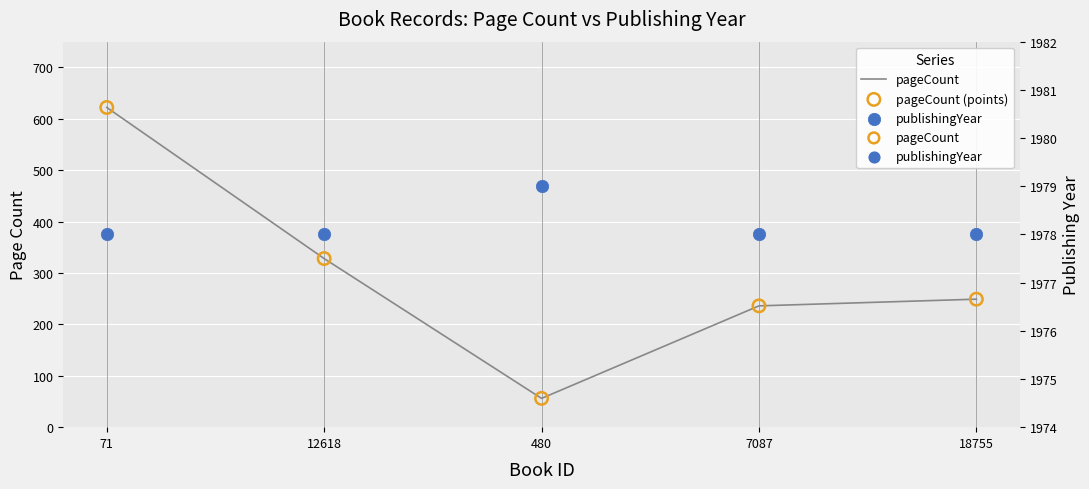

What is the total value across all series at 12618?

2634